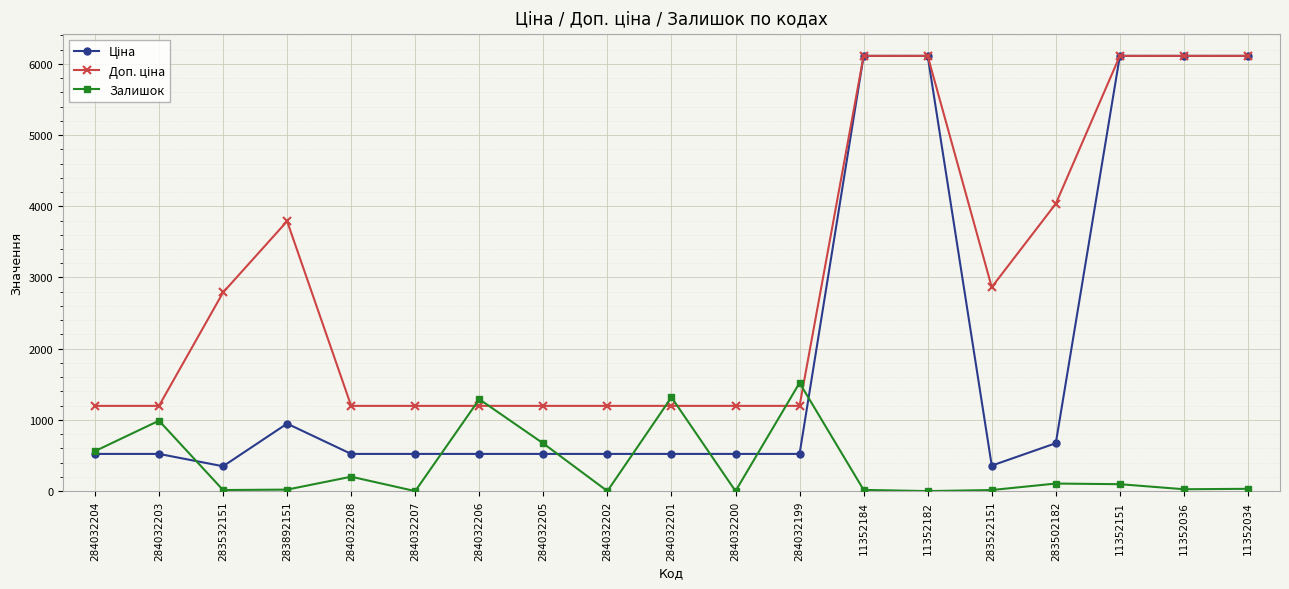

Between 284032207 and 284032201, which series saw the biggest shift?

Залишок